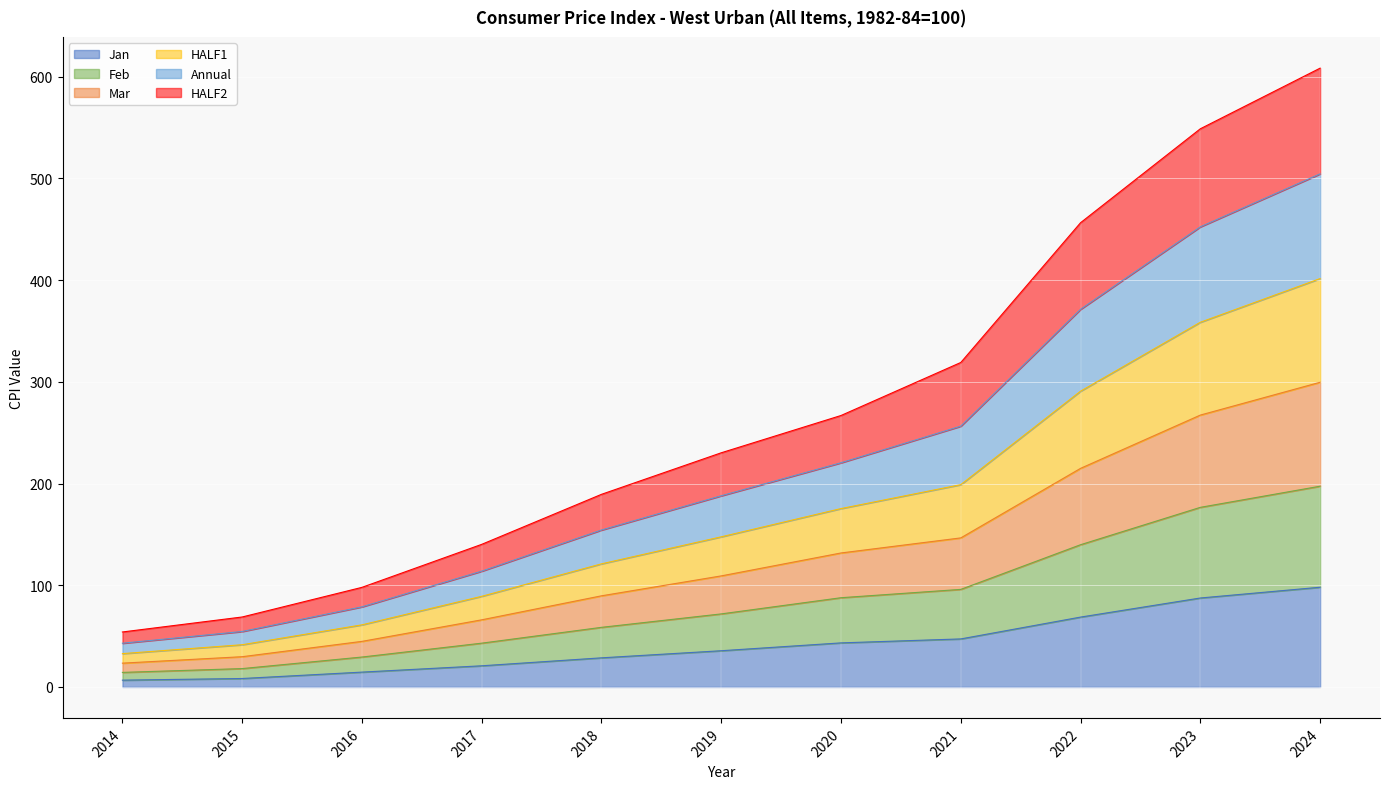

The value of Feb at 2020 is 126.4. True or false?

False